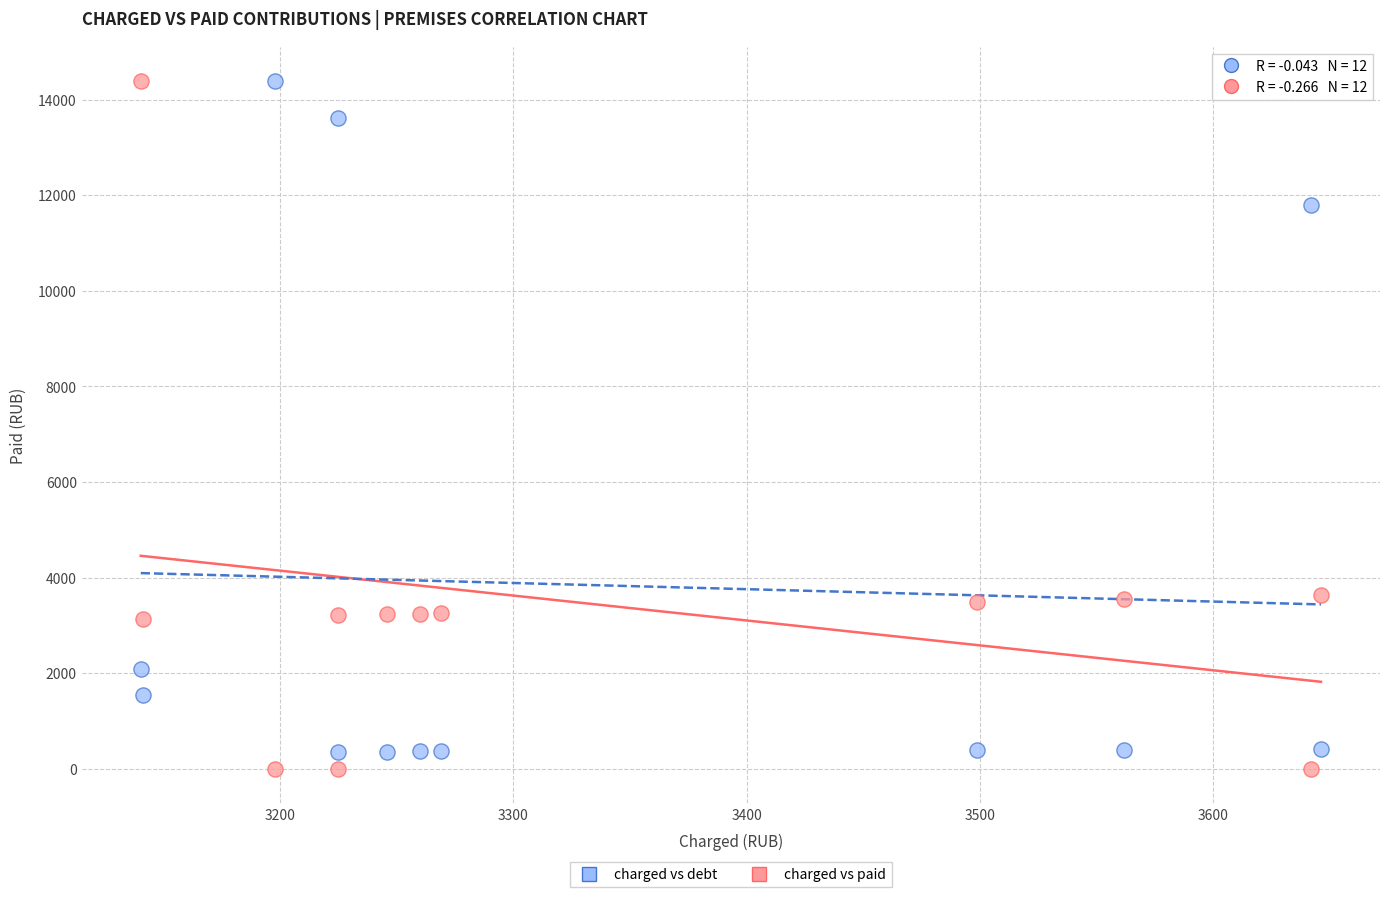

What is the X range (max minus min) for the scatter plot?

506.3